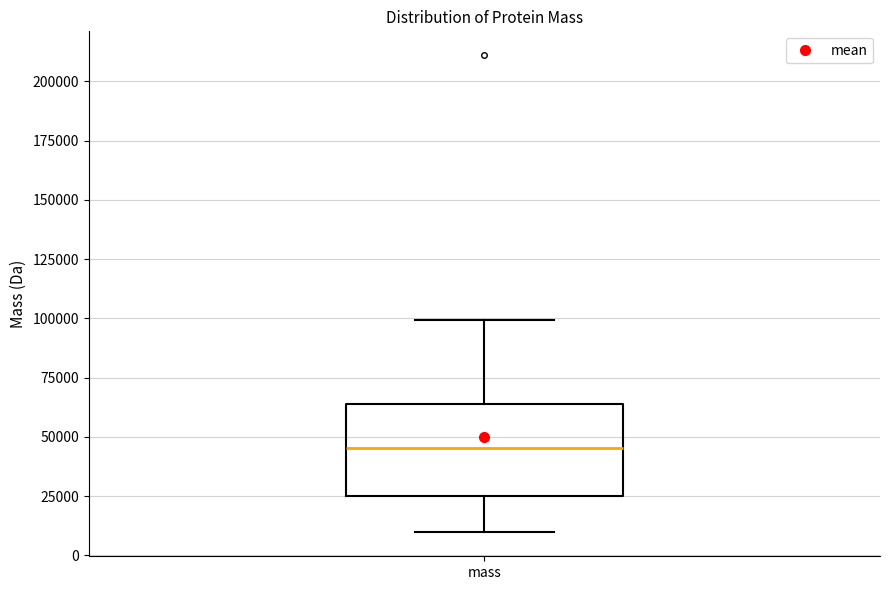

Where does the upper whisker of the box for mass end on the y-axis? The values are not printed on the chart, so give them approximately, as read against the axis.

100000